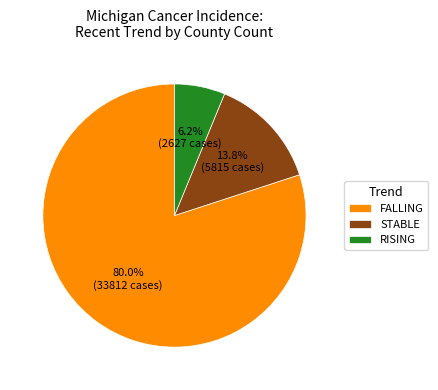

How many segments does this pie chart have?

3